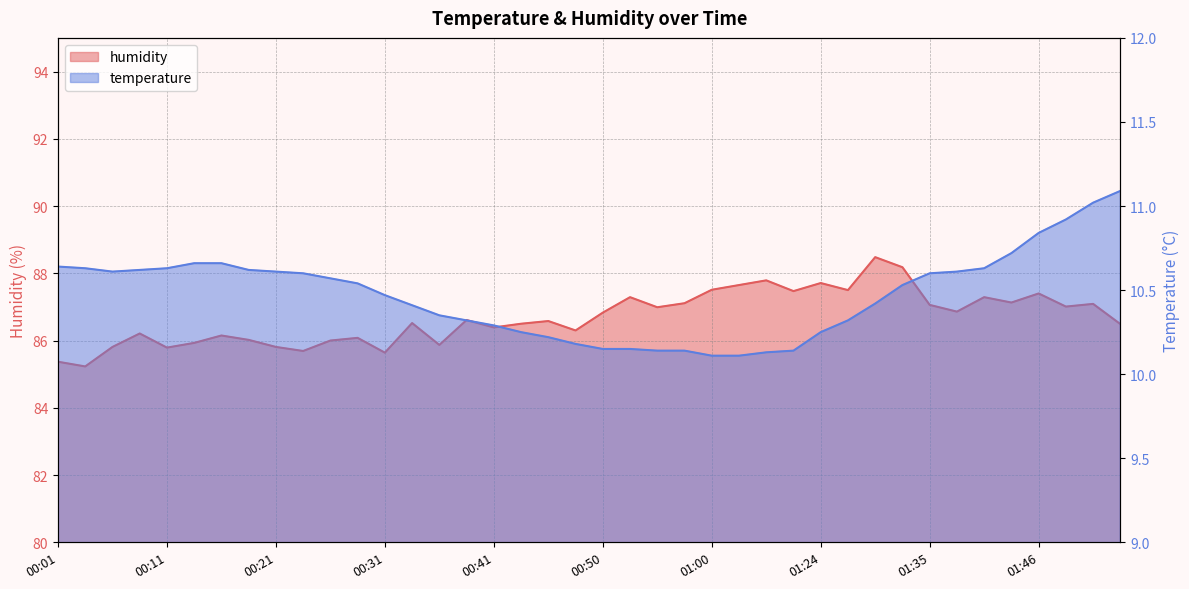

What are all the series names shown in the legend?

temperature, humidity